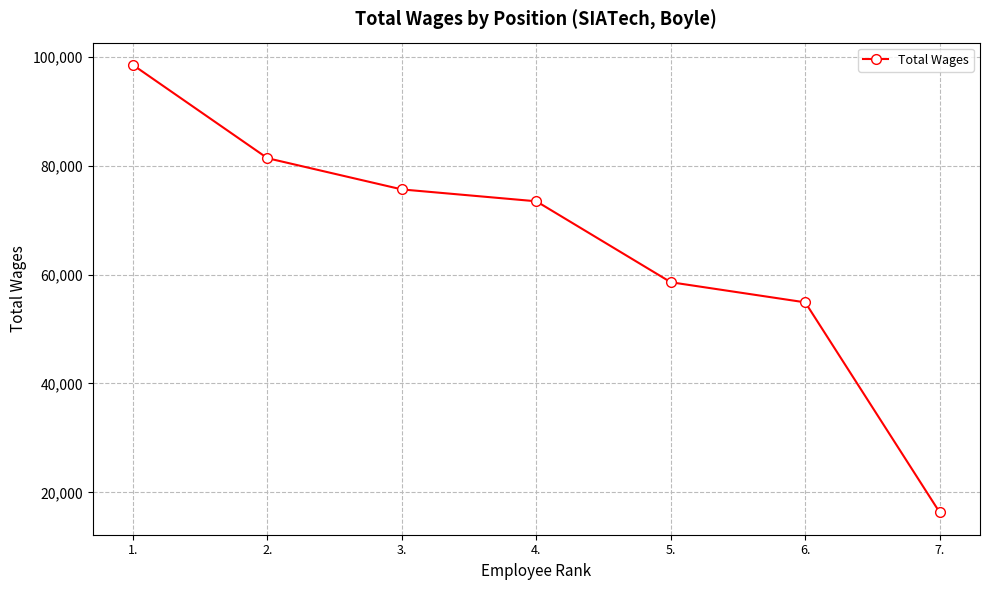

Count the number of categories in the chart.

7